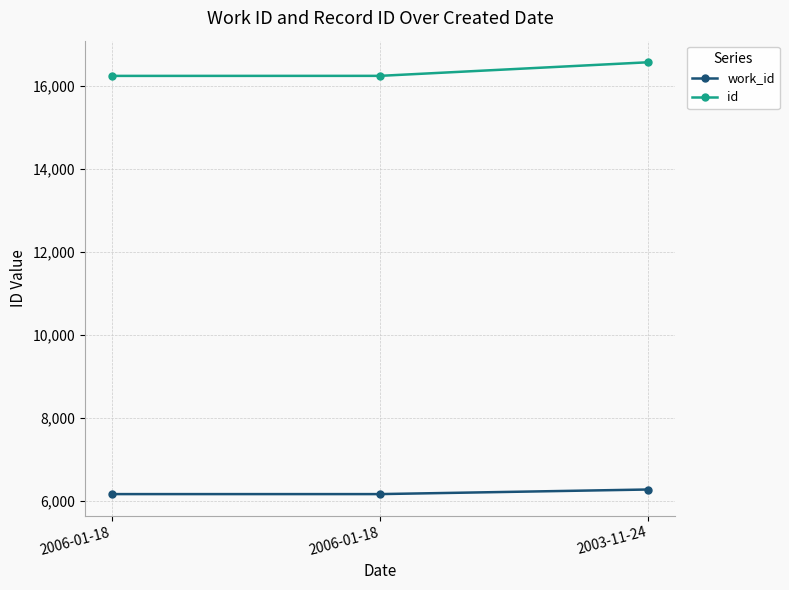

Which series has the largest range (max minus min)?

id